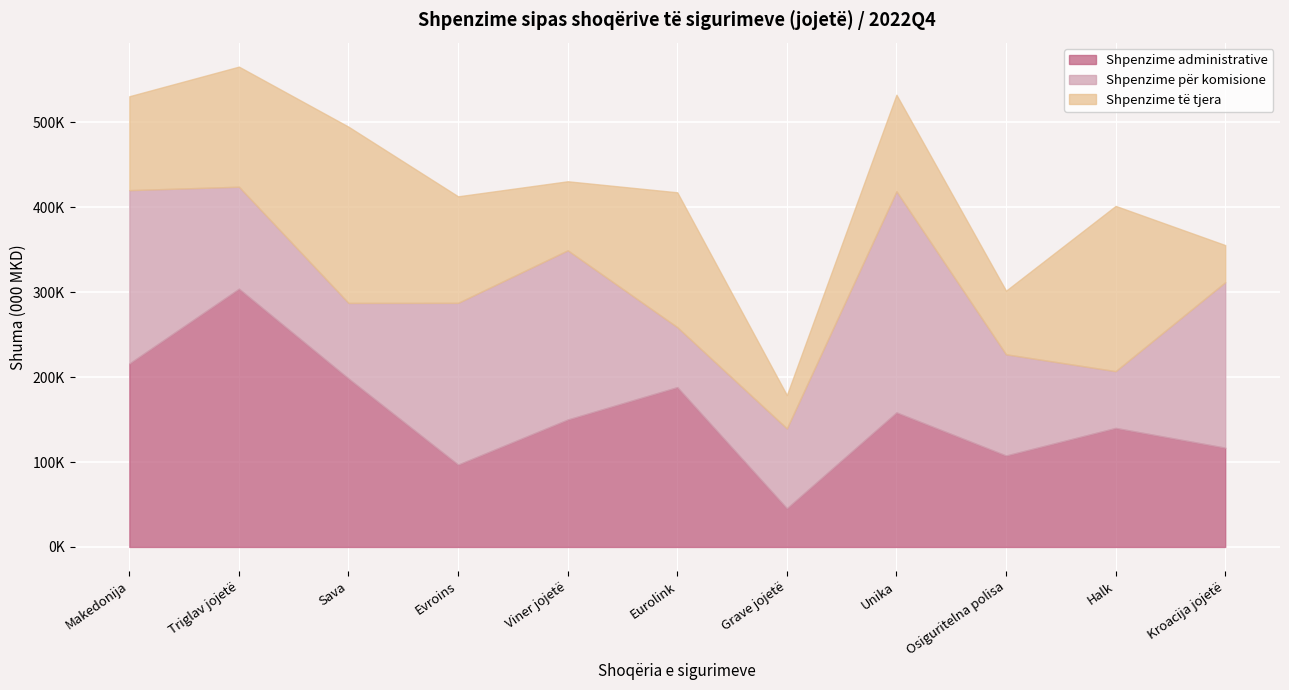

What is the label of the 3rd point from the left?

Sava